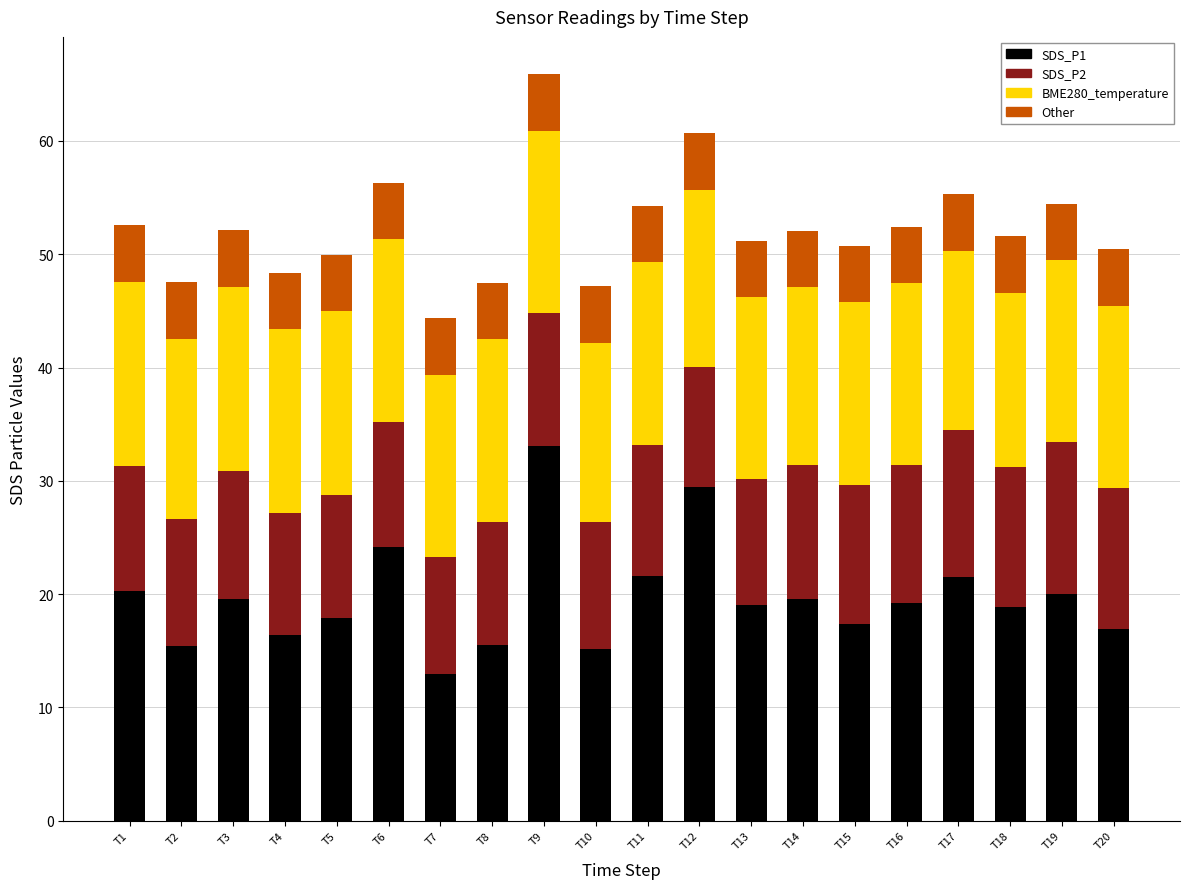

What is the difference between the second highest and second lowest values in the SDS_P1 series?

14.3